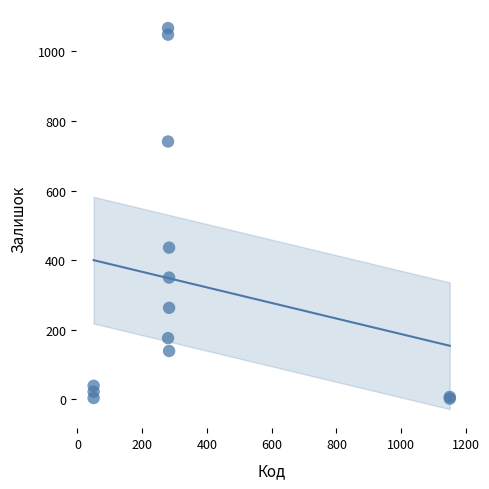

What Y value in the scatter plot is closest to 534?

436